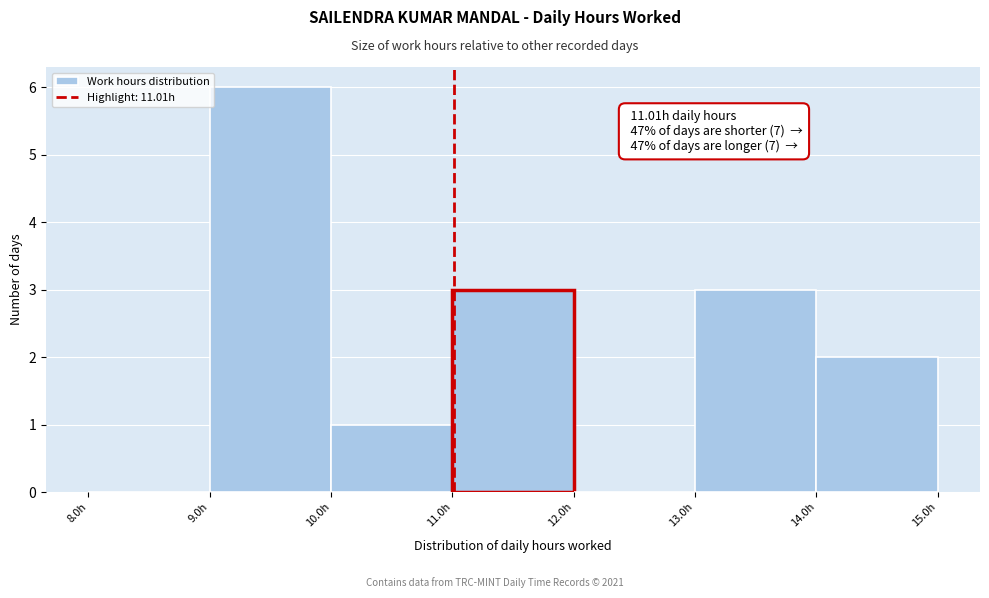

Over which range of the x-axis is the bar tallest?

9 to 10